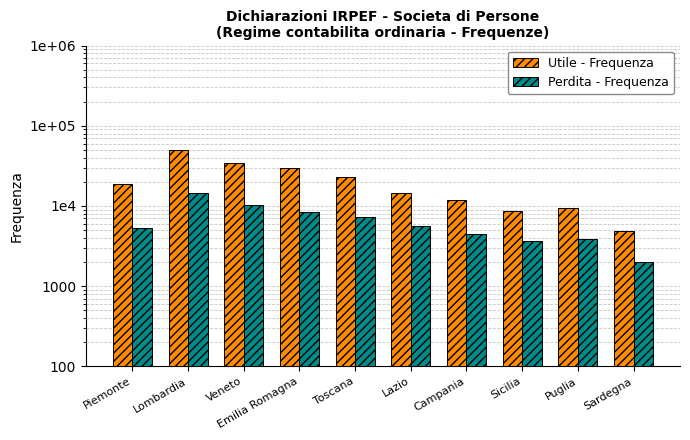

The Utile - Frequenza series shows 34198 at Veneto. True or false?

True